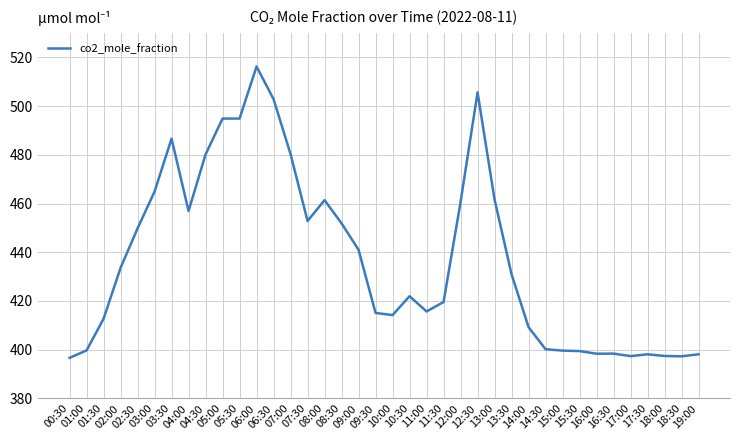

Where does the data first go above 430?

02:00